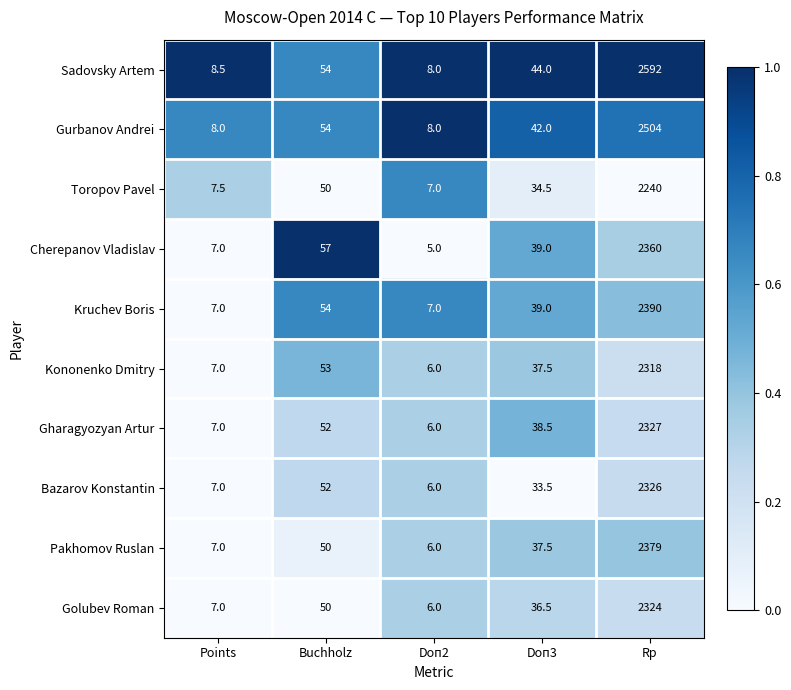

Which series changed the most between Buchholz and Doп2?

Cherepanov Vladislav